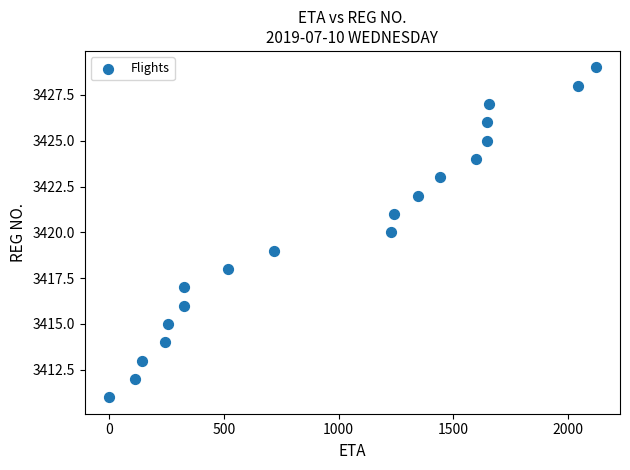

What is the range of Y values (max minus min)?

18